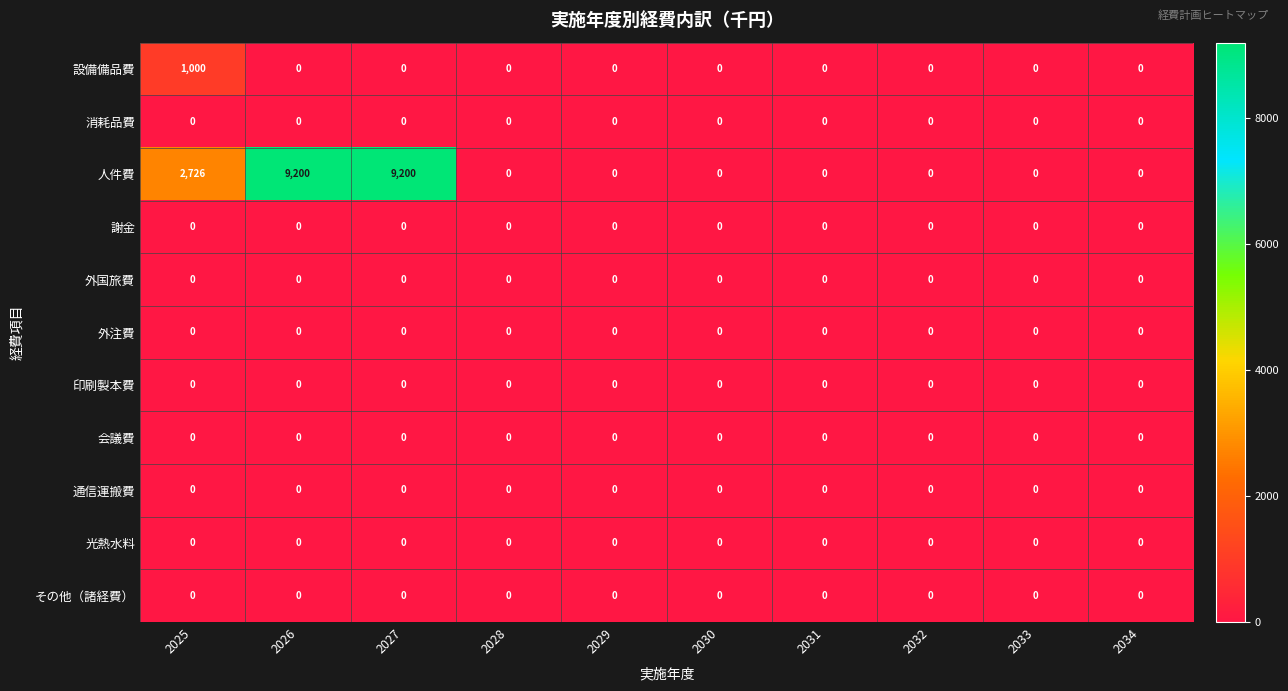

At how many categories does at least one series exceed 347?

3